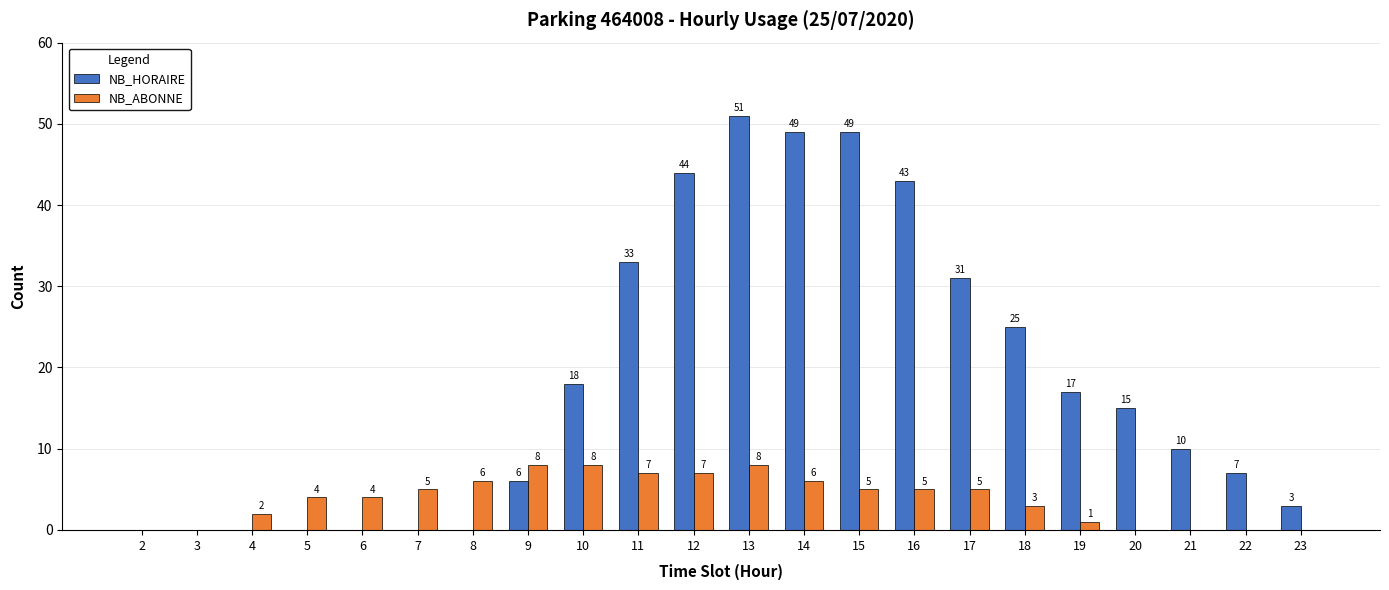

True or false: NB_HORAIRE has a value of 17 at 19.

True